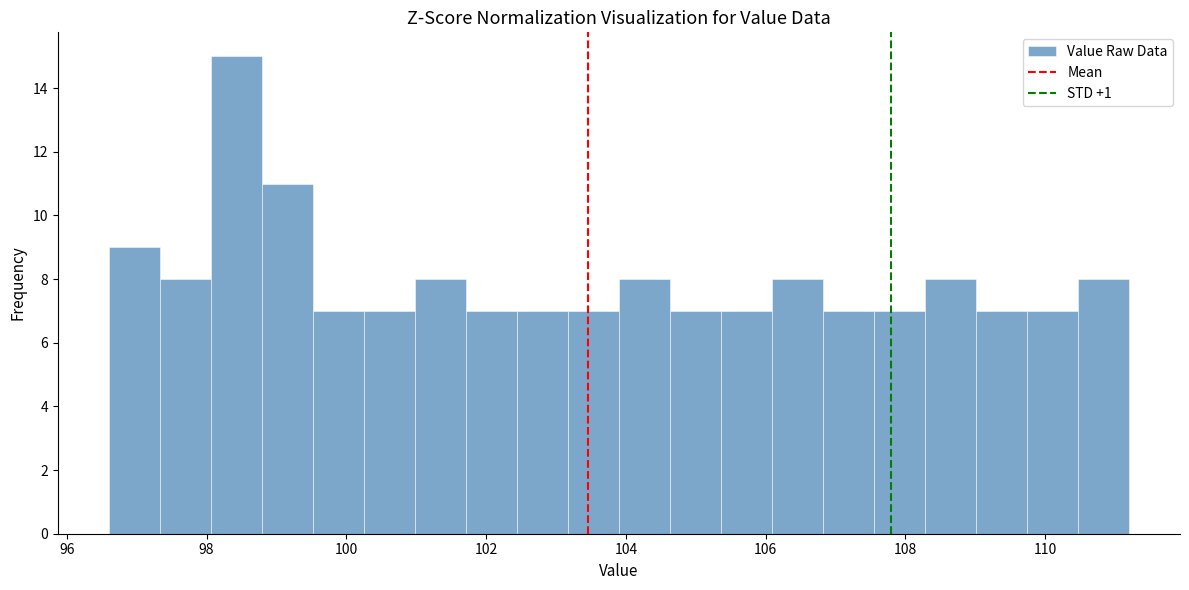

Around what value on the x-axis is the tallest bar? Give the approximate position of its centre, as read against the axis.

98.4